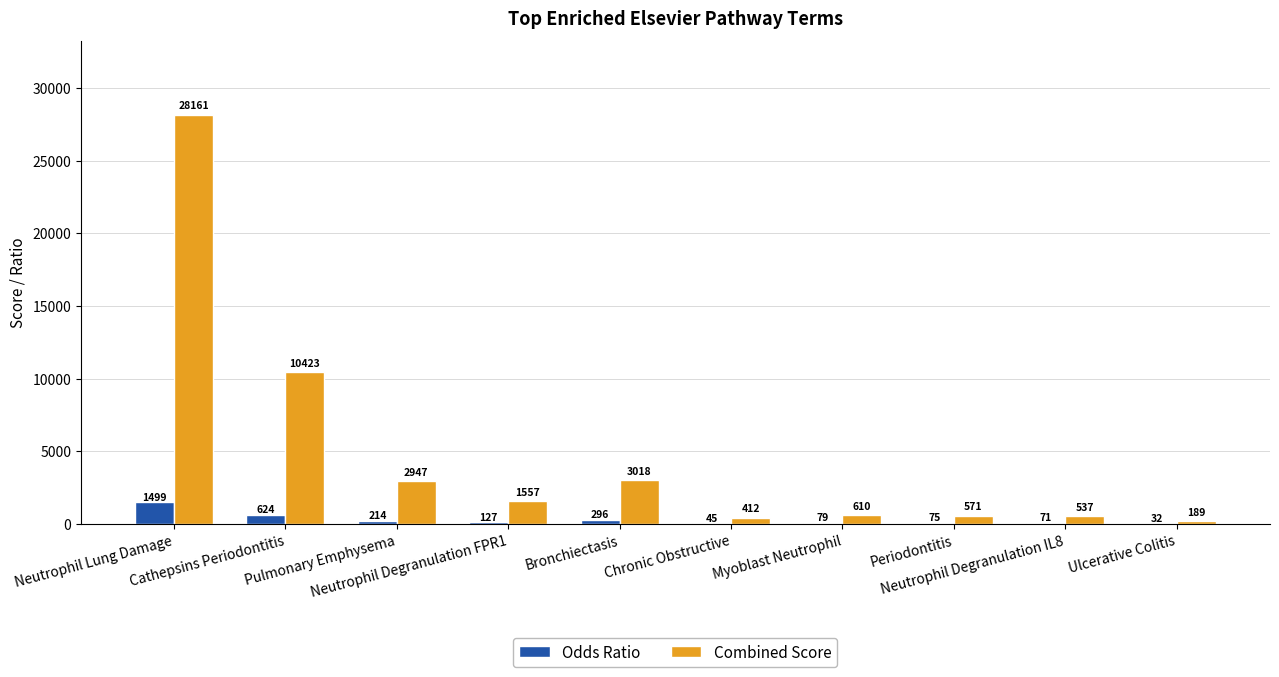

Which series has the largest total across all categories?

Combined Score